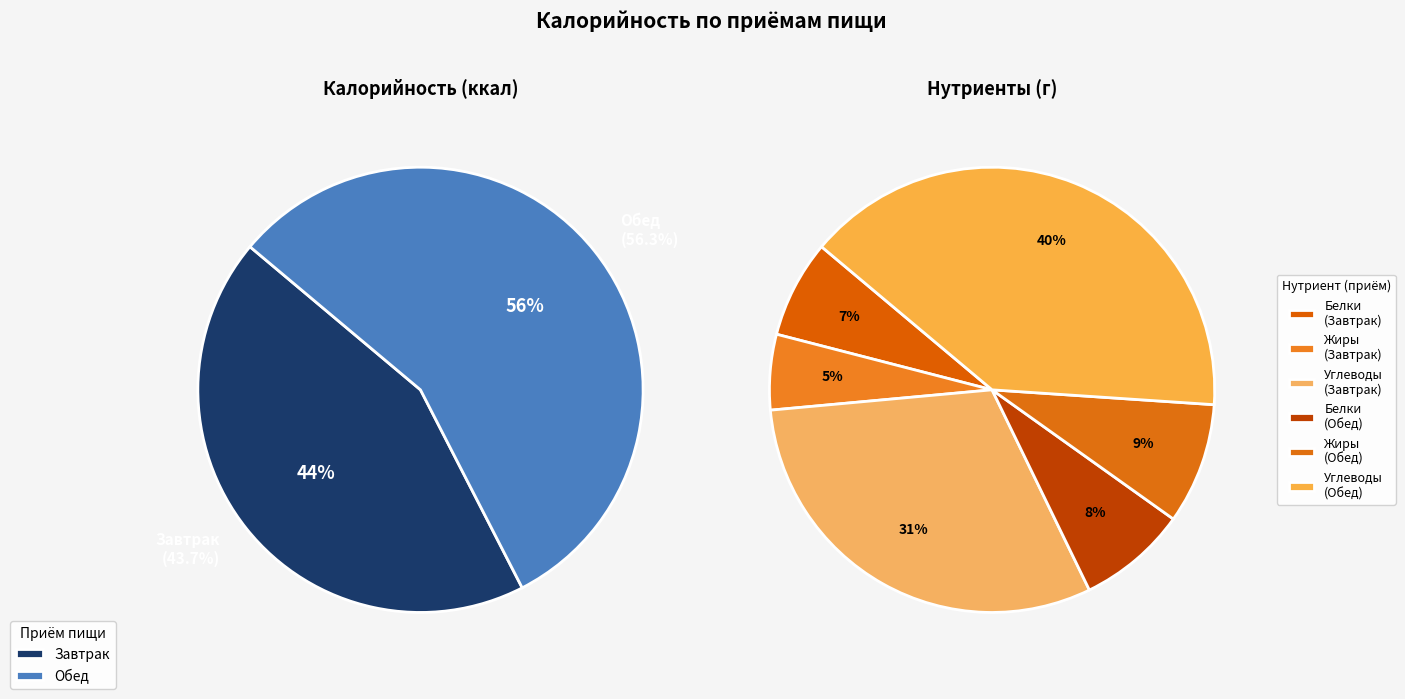

Count the number of slices in the pie.

2